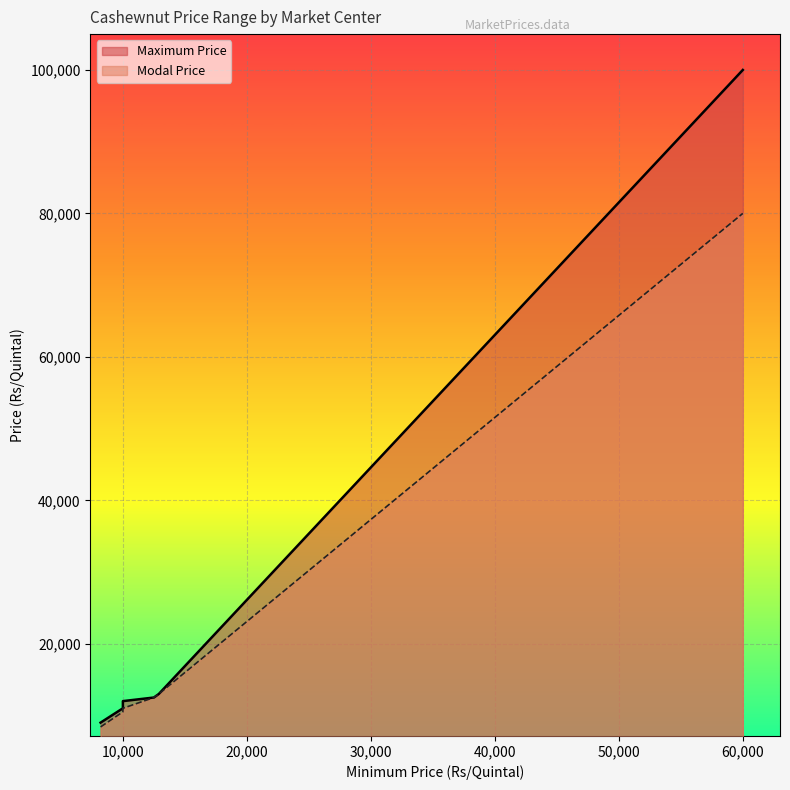

How many values in the Maximum Price series exceed 12000?

3